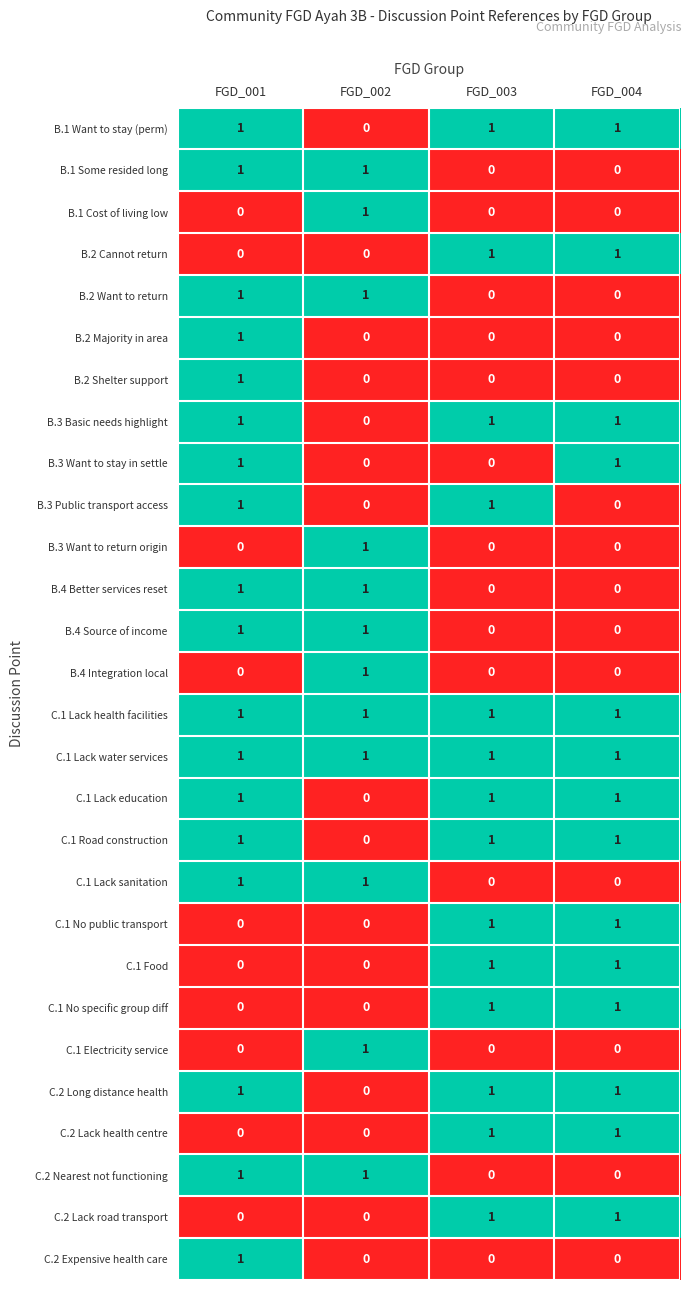

At how many categories does at least one series exceed 0?

4